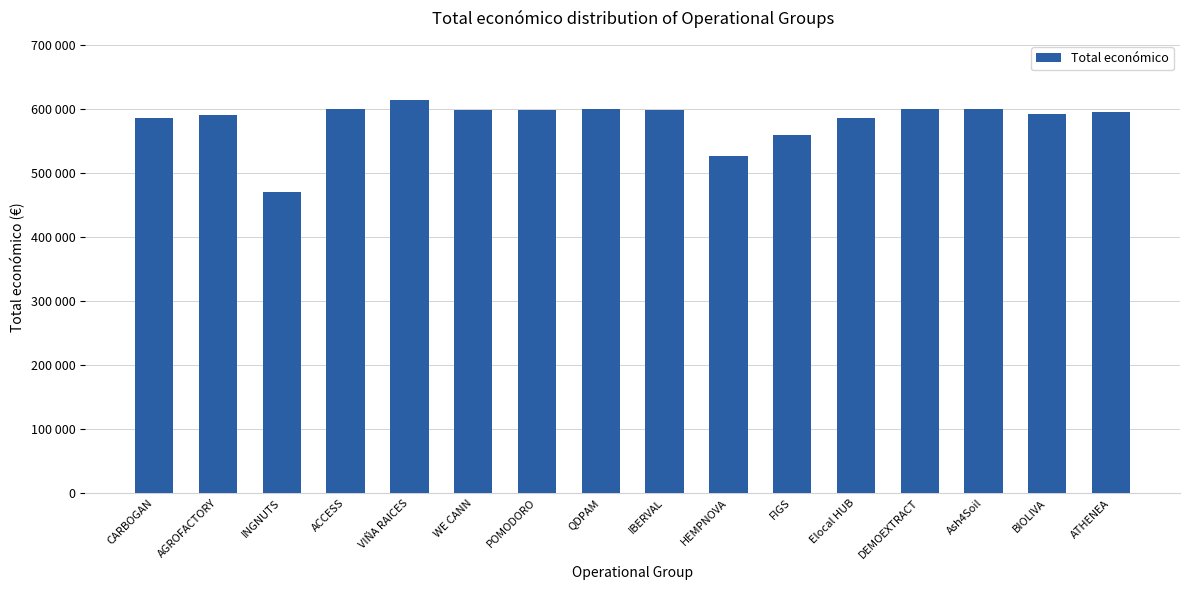

Does the chart contain any negative values?

No